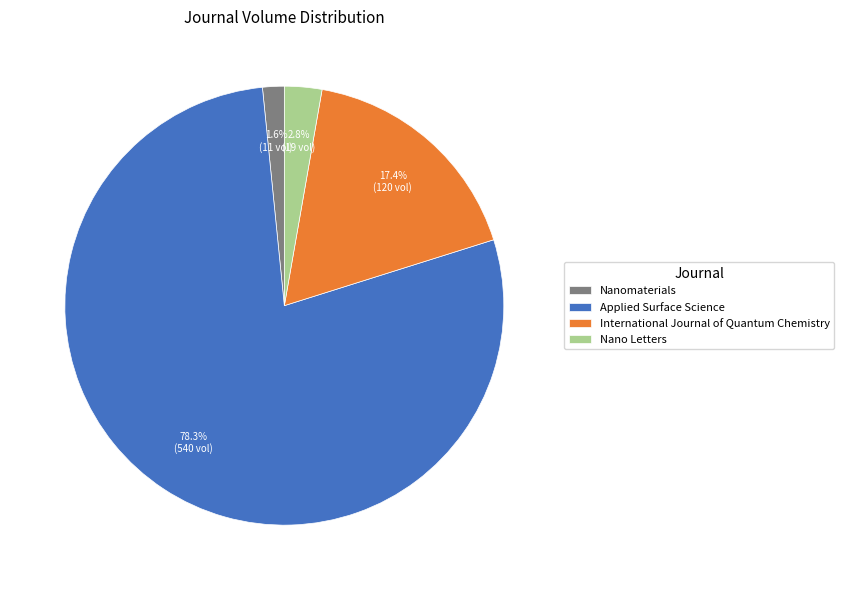

Which slice is the largest?

Applied Surface Science